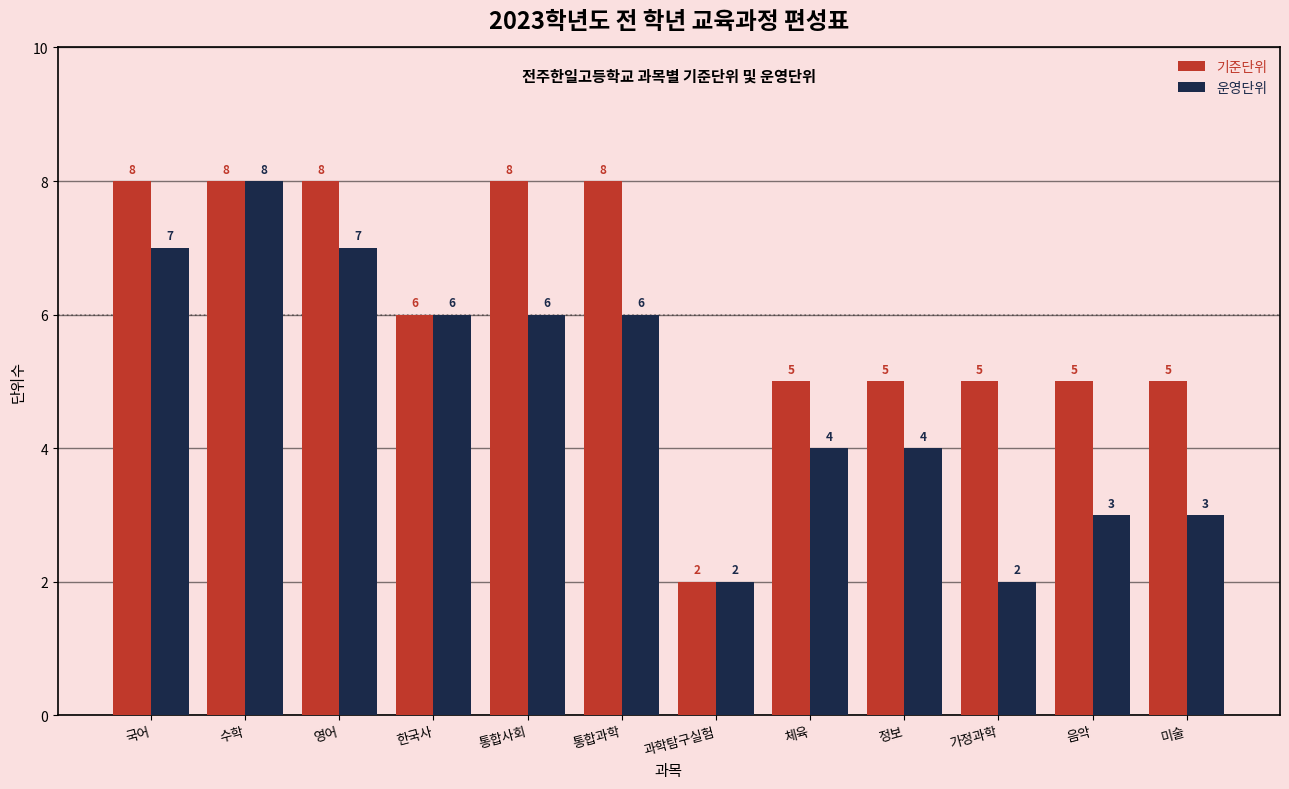

Where does the 기준단위 series first go above 6?

국어